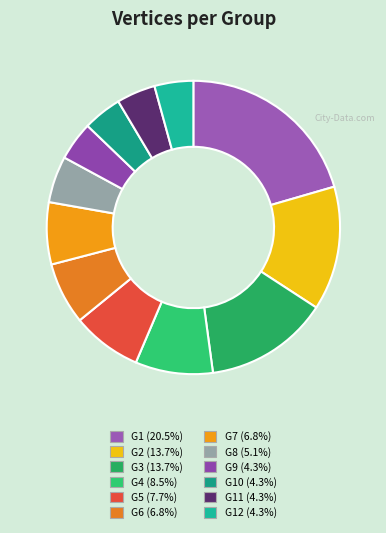

Is there any slice that represents more than half of the pie?

No